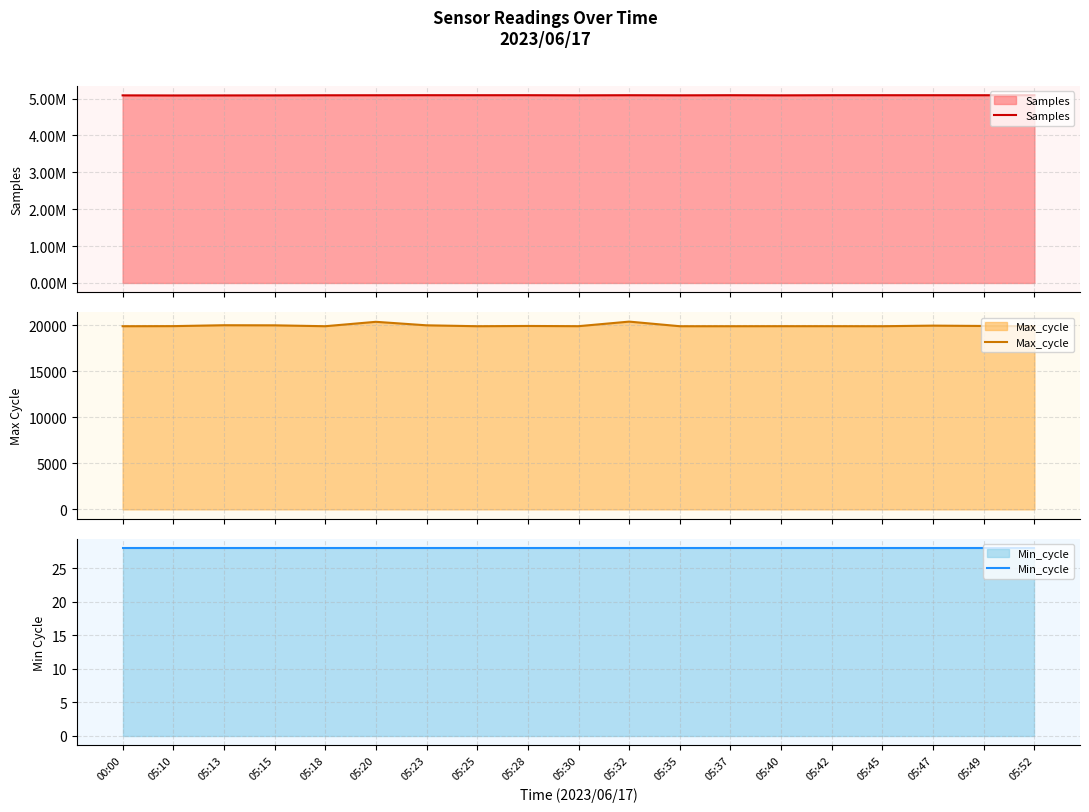

Rank the series by their maximum value, from lowest to highest.

Min_cycle, Max_cycle, Samples